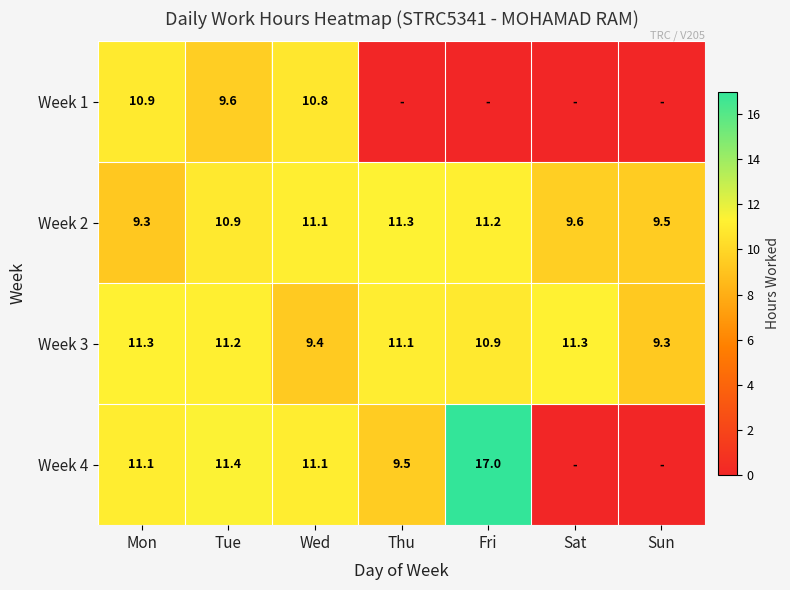

The Week 4 series shows 3.2 at Mon. True or false?

False